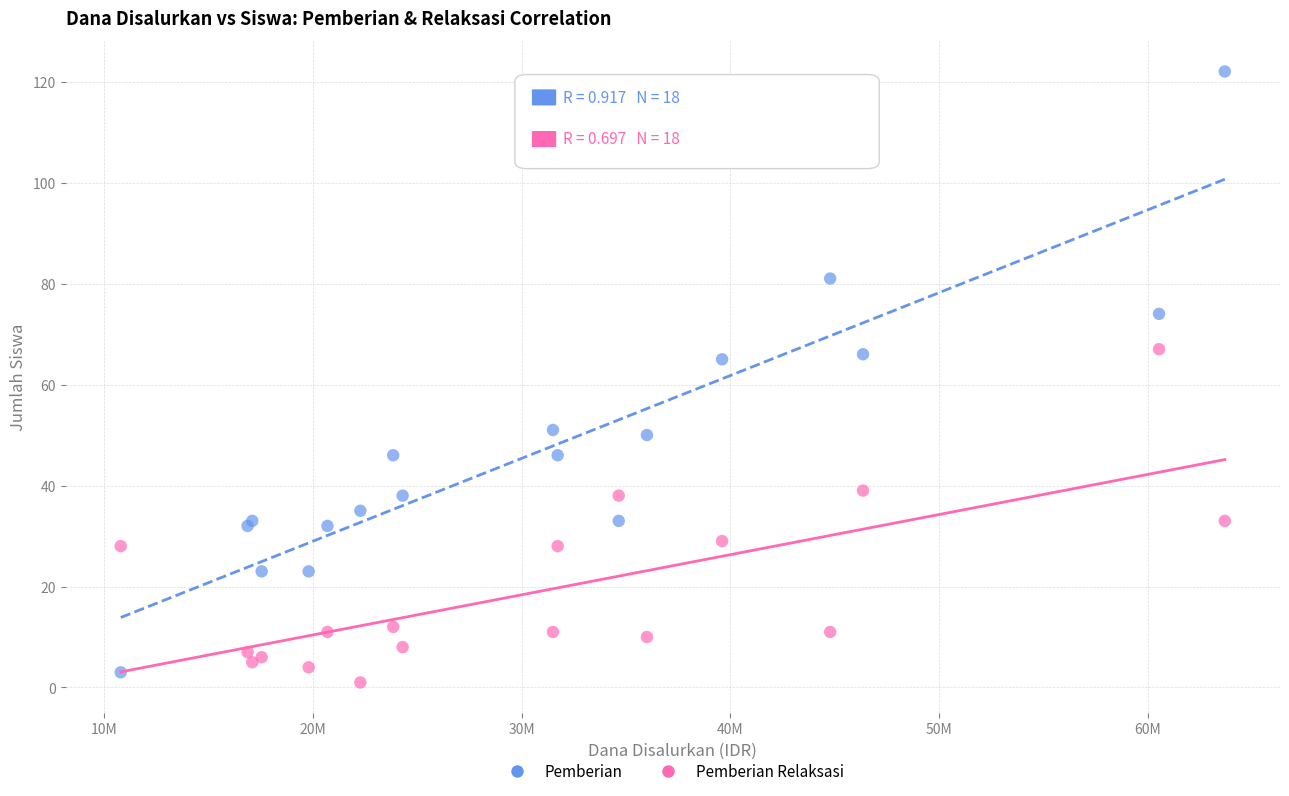

Which series has the widest spread of Y values?

Pemberian